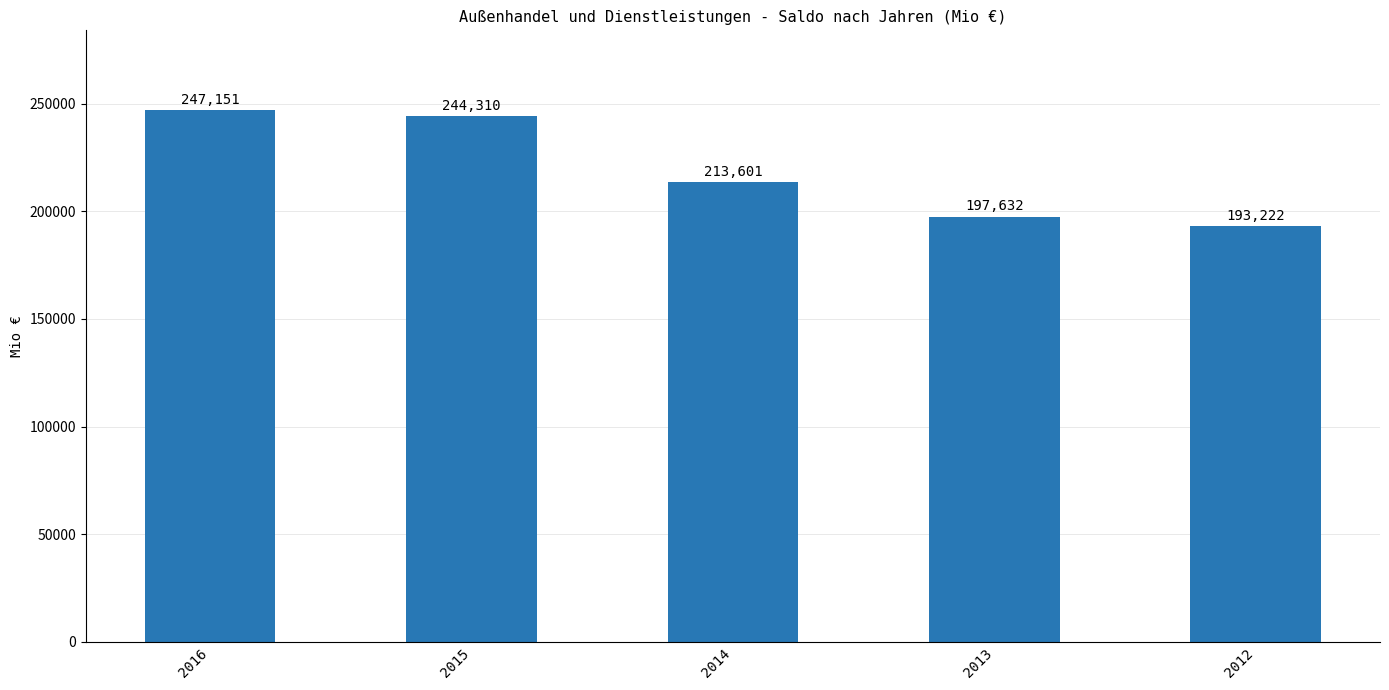

Reading right to left, what are all the values shown in this chart?

2012=193222	2013=197632	2014=213601	2015=244310	2016=247151